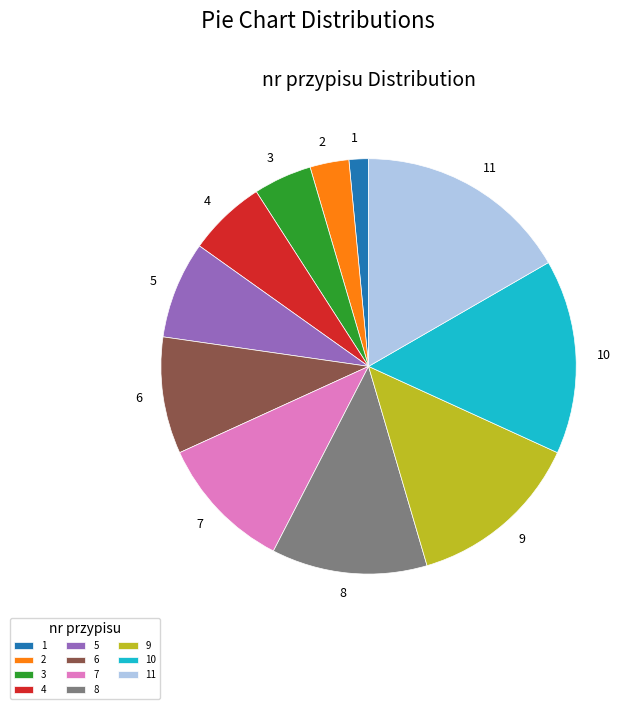

Rank the categories by value from highest to lowest.

11, 10, 9, 8, 7, 6, 5, 4, 3, 2, 1